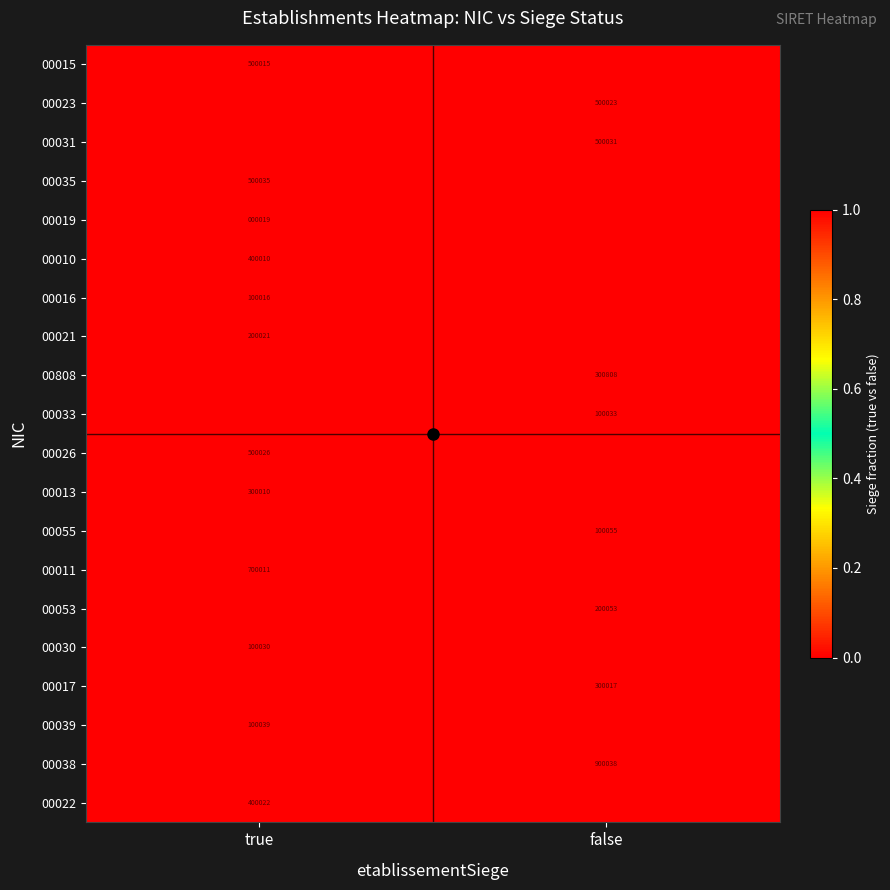

Is the value of 00015 at true greater than the value of 00808 at false?

Yes